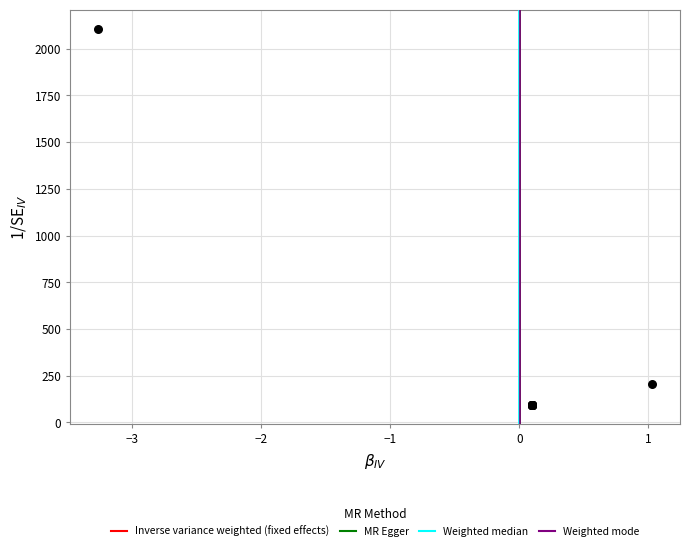

What Y value in the scatter plot is closest to 1100?

205.3